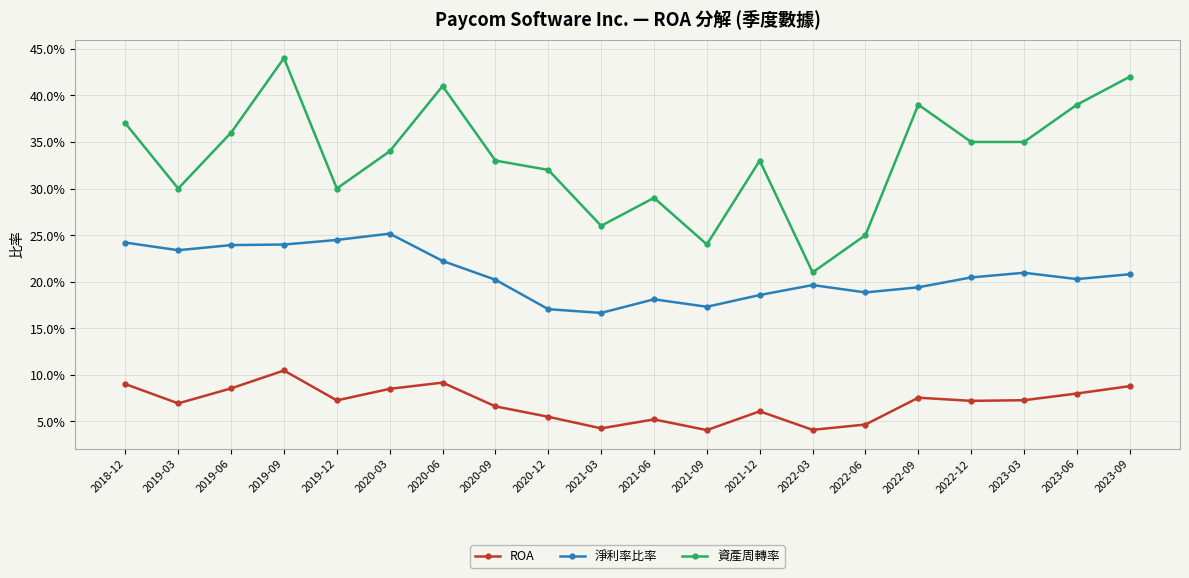

Where is the first local minimum for 資產周轉率?

2019-03